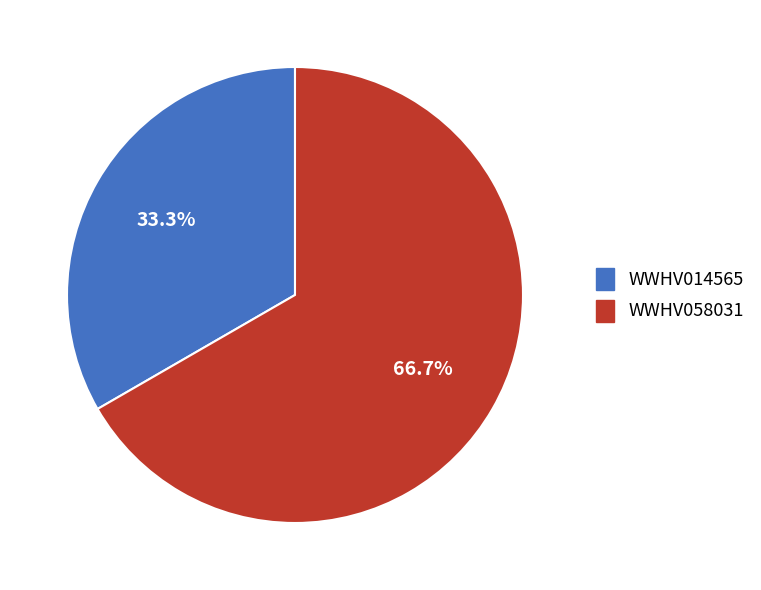

How many segments does this pie chart have?

2